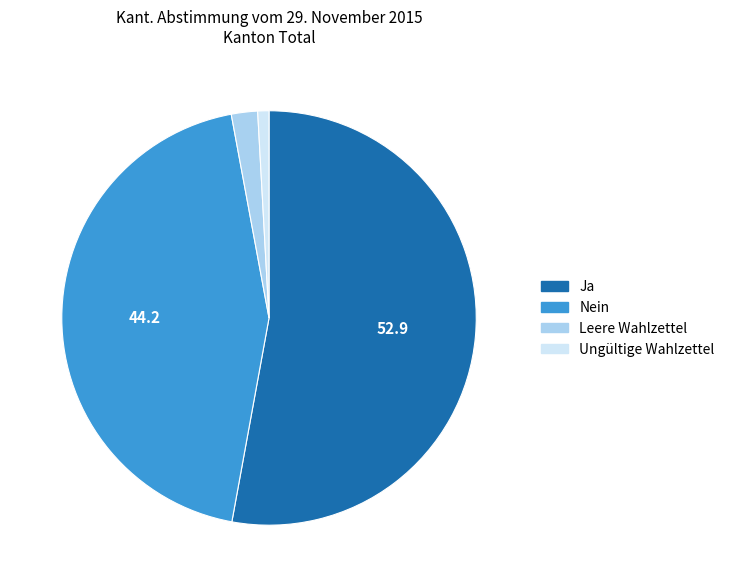

How many slices are in this pie chart?

4